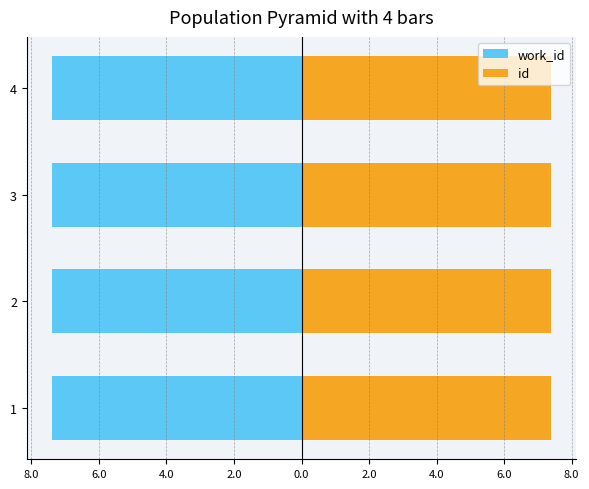

Are the bars grouped side by side (vs. stacked)?

Yes